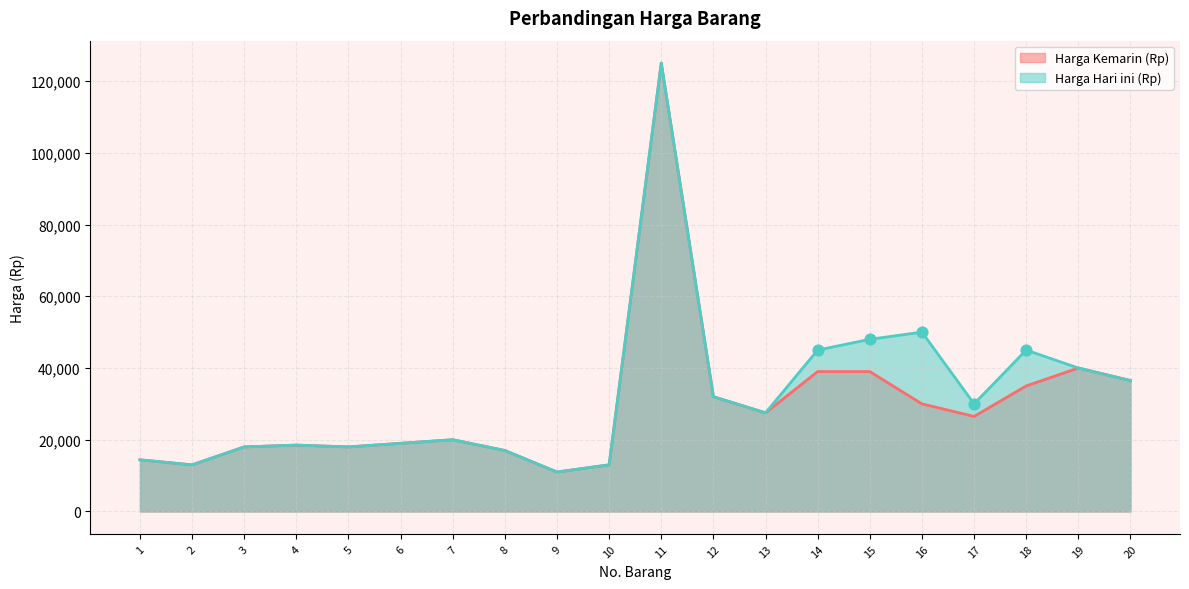

At how many categories does at least one series exceed 12175?

19